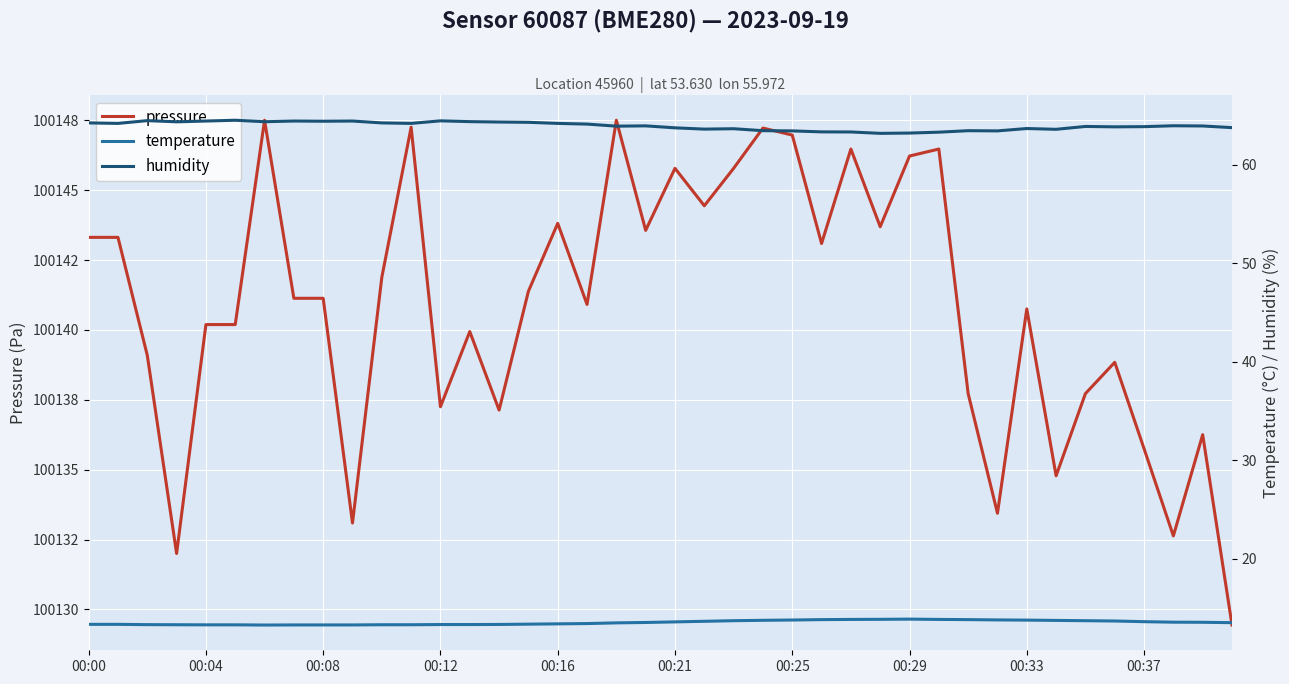

Where is the first local maximum for temperature?

00:29